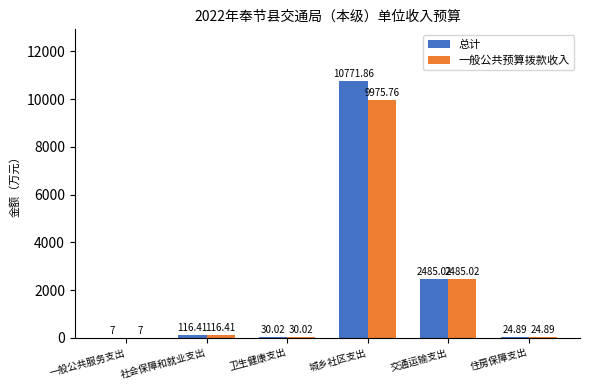

At which category is the sum across all series the highest?

城乡社区支出